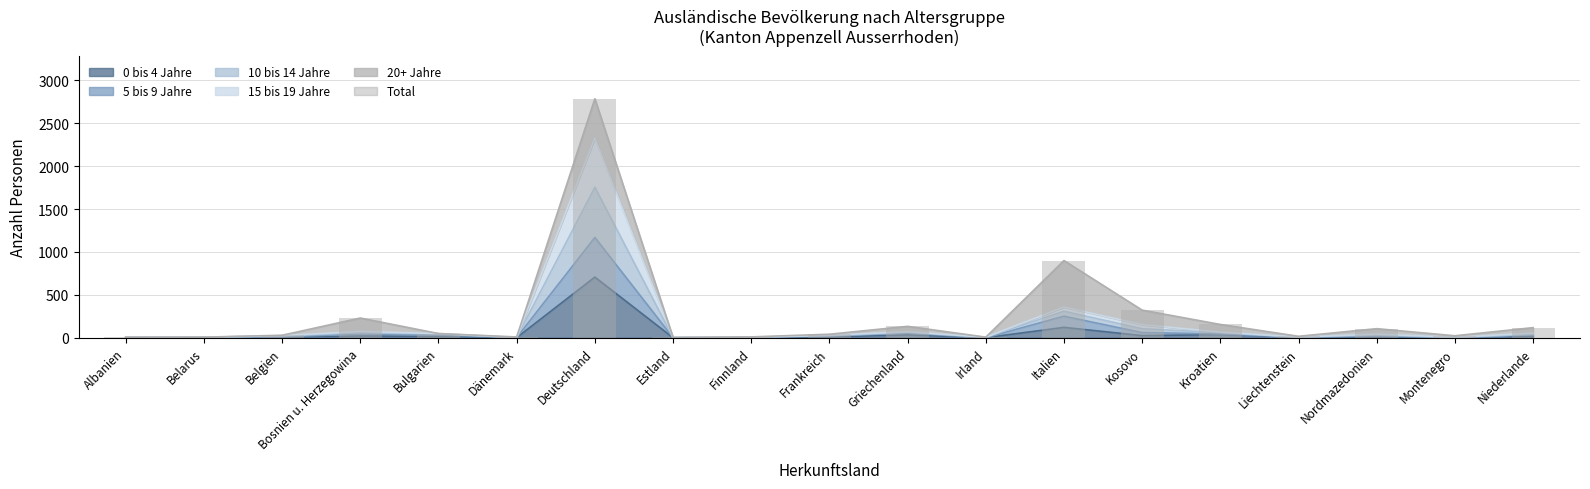

What is the approximate value at Frankreich?

41